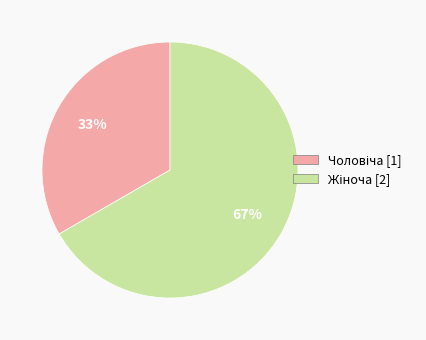

To the nearest percent, what is the average slice percentage?

50%